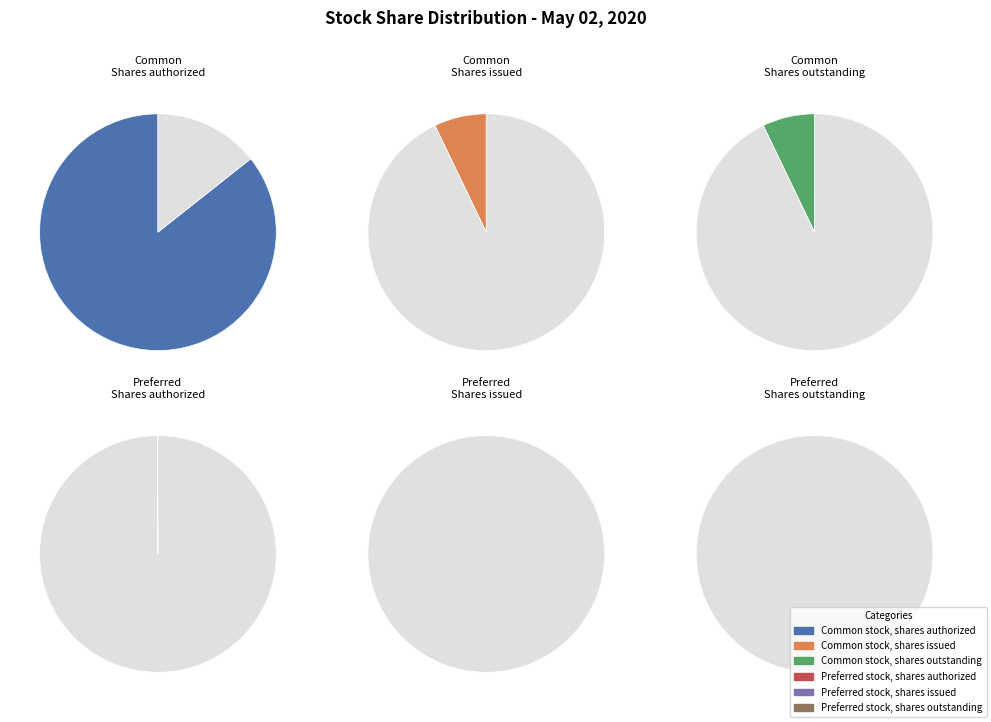

Between Common stock, shares issued and Common stock, shares outstanding, which is larger?

Common stock, shares issued